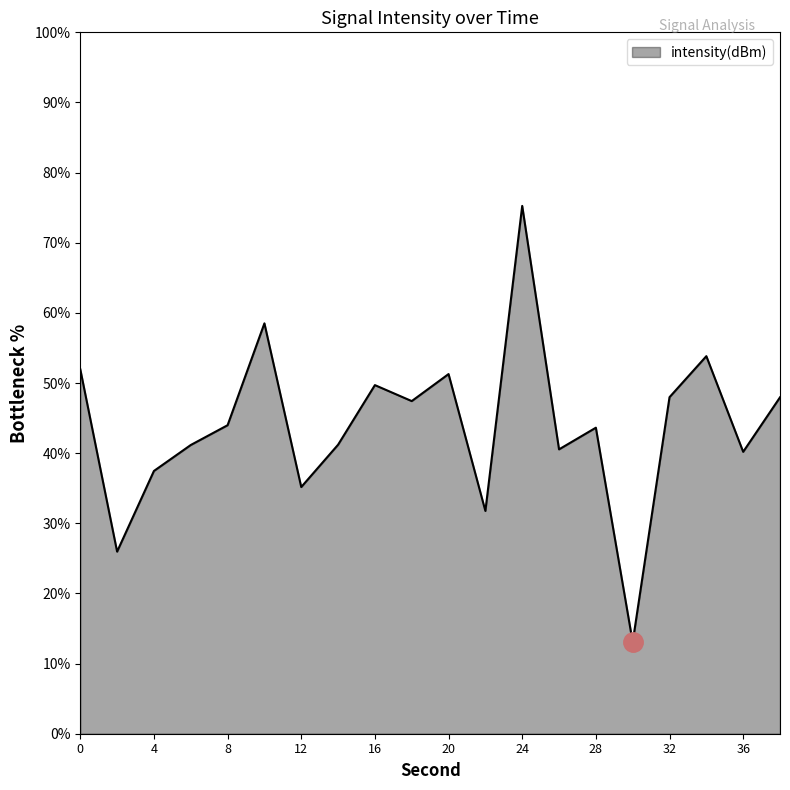

What is the smallest value displayed?

13.1